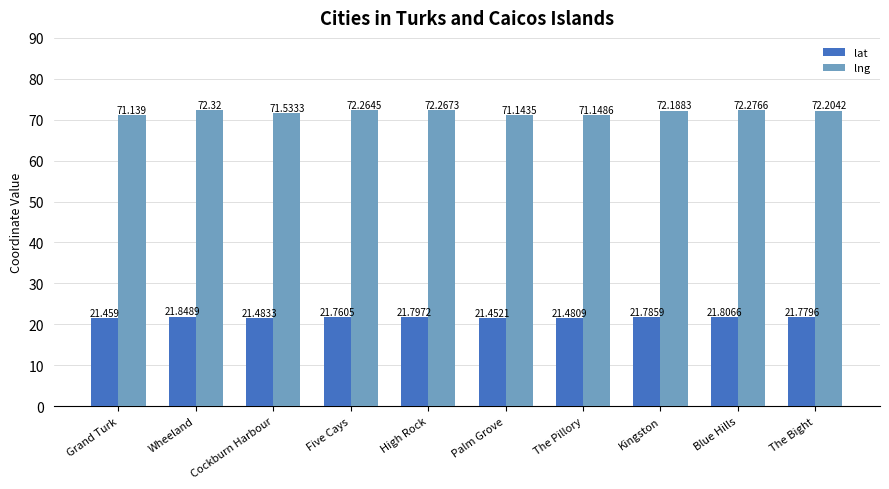

At which category is the sum across all series the highest?

Wheeland